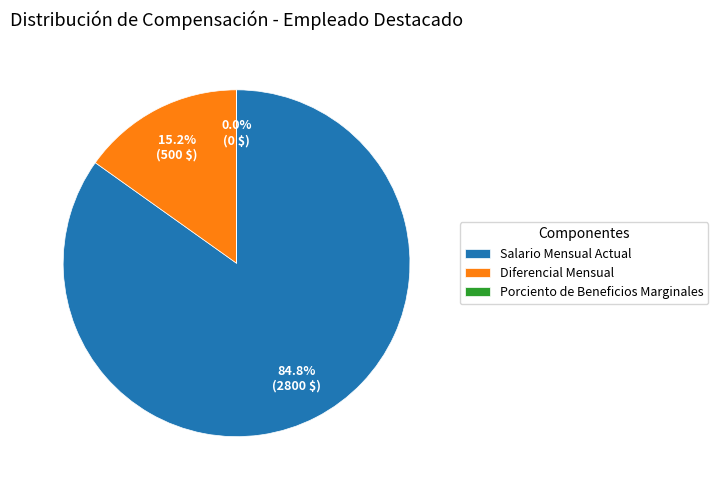

Which has a higher value, Diferencial Mensual or Salario Mensual Actual?

Salario Mensual Actual